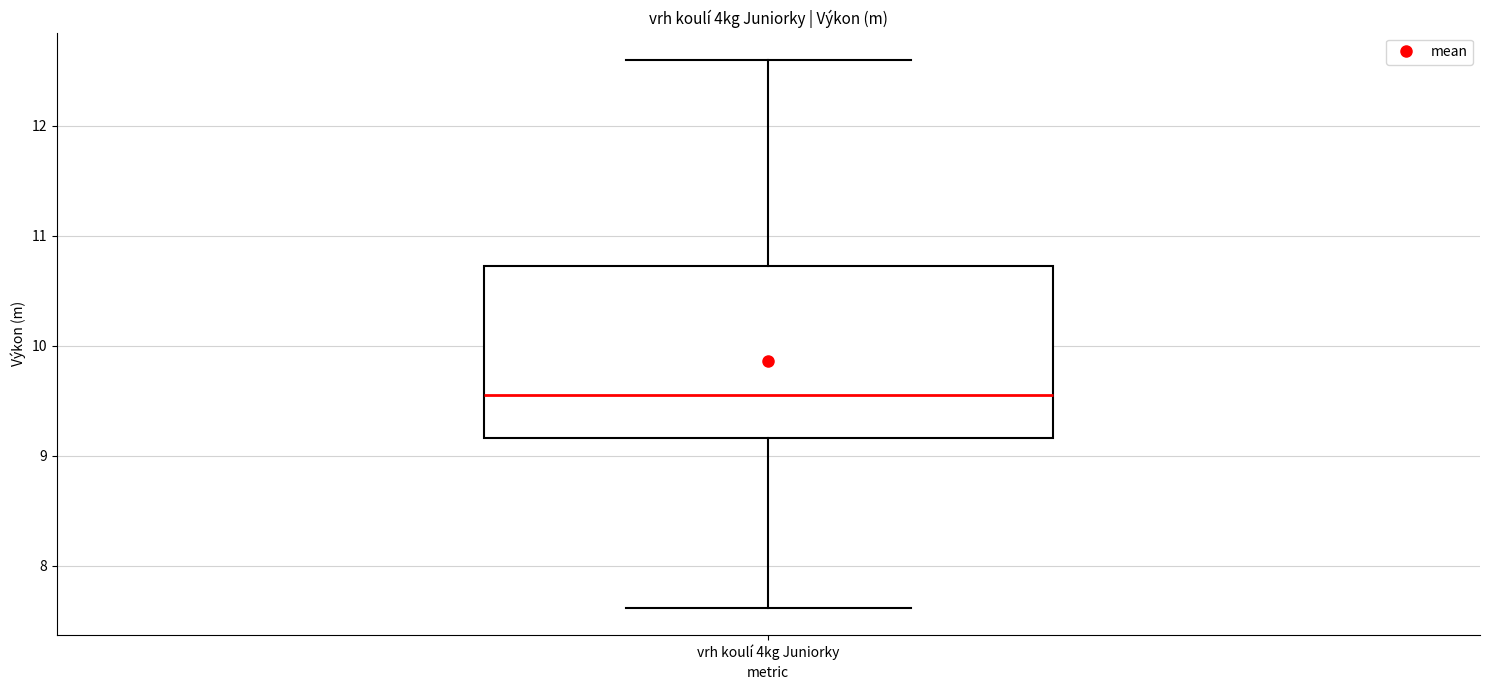

Where is the upper edge of the box for vrh koulí 4kg Juniorky on the y-axis? The values are not printed on the chart, so give them approximately, as read against the axis.

10.7